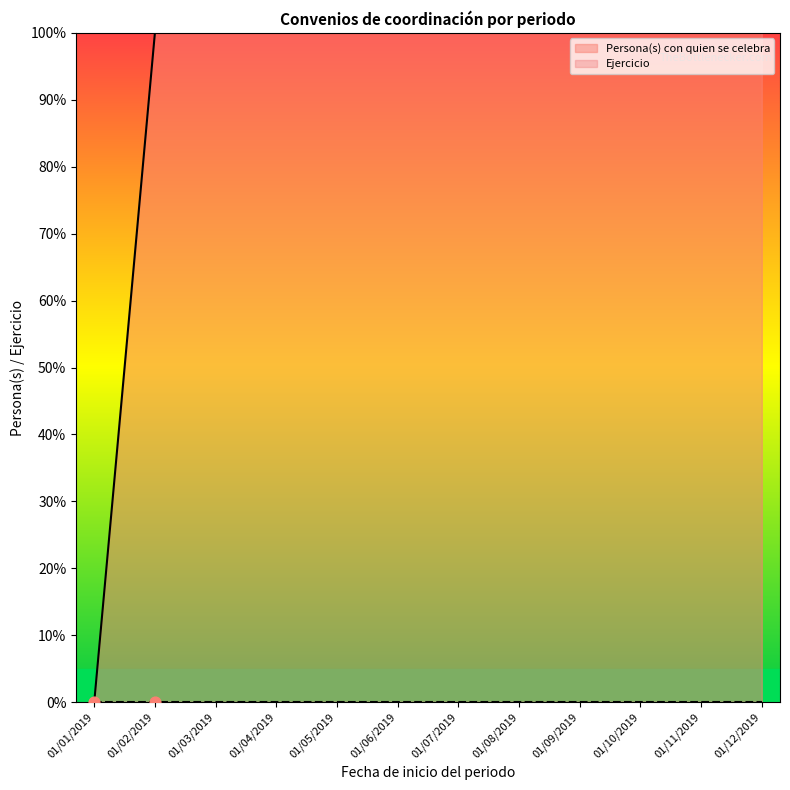

Between 01/05/2019 and 01/04/2019, which is larger?

01/05/2019